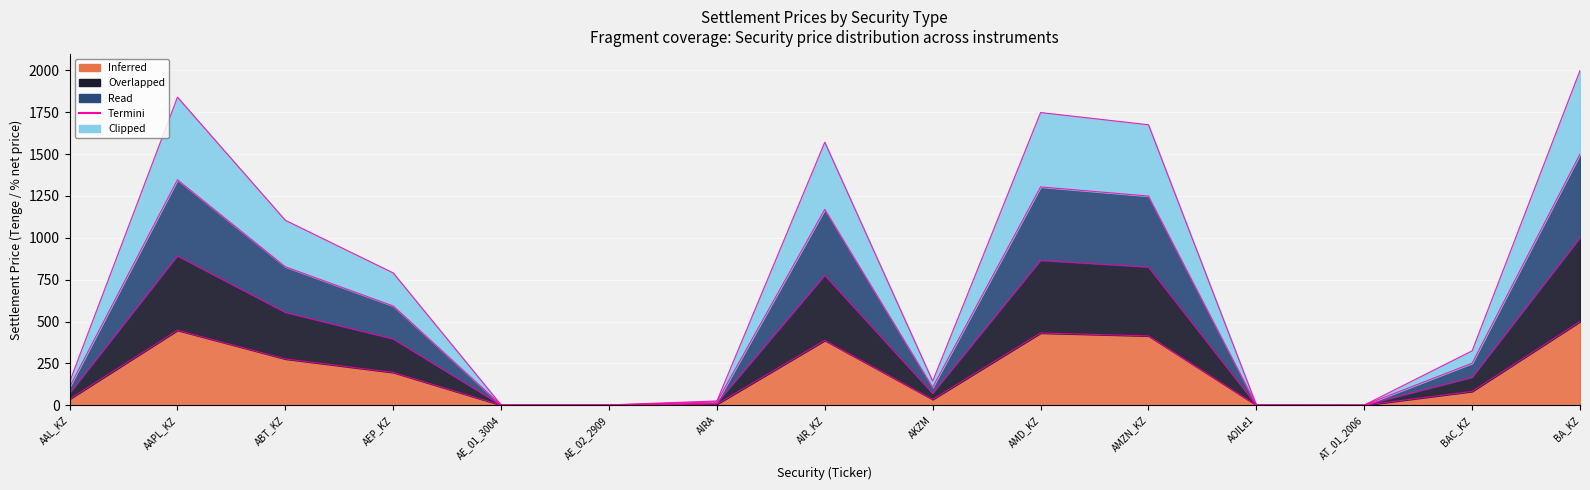

Is it true that the value at AKZM is 50.3?

False